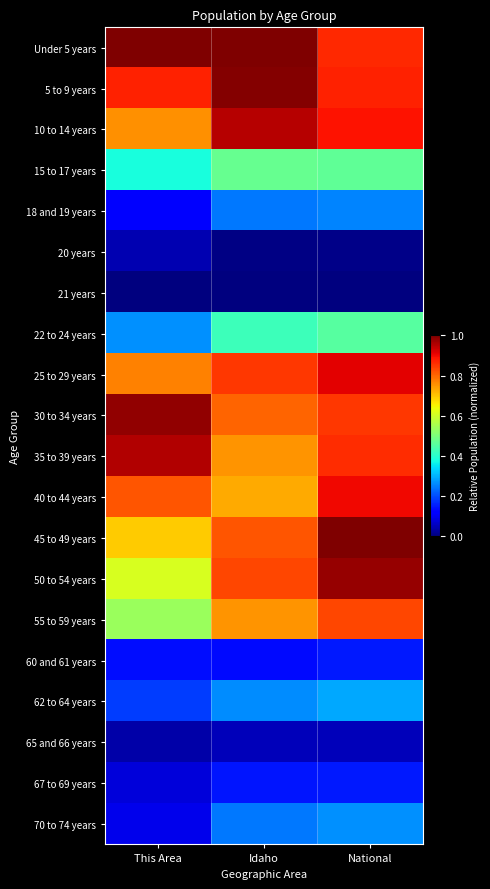

Reading left to right, list all the values displayed in this chart.

Under 5 years: This Area=1.0	Idaho=1.0	National=0.9
5 to 9 years: This Area=0.9	Idaho=1.0	National=0.9
10 to 14 years: This Area=0.8	Idaho=1.0	National=0.9
15 to 17 years: This Area=0.4	Idaho=0.5	National=0.5
18 and 19 years: This Area=0.1	Idaho=0.2	National=0.3
20 years: This Area=0.0	Idaho=0.0	National=0.0
21 years: This Area=0.0	Idaho=0.0	National=0.0
22 to 24 years: This Area=0.3	Idaho=0.4	National=0.5
25 to 29 years: This Area=0.8	Idaho=0.8	National=0.9
30 to 34 years: This Area=1.0	Idaho=0.8	National=0.9
35 to 39 years: This Area=1.0	Idaho=0.8	National=0.9
40 to 44 years: This Area=0.8	Idaho=0.7	National=0.9
45 to 49 years: This Area=0.7	Idaho=0.8	National=1.0
50 to 54 years: This Area=0.6	Idaho=0.8	National=1.0
55 to 59 years: This Area=0.5	Idaho=0.8	National=0.8
60 and 61 years: This Area=0.1	Idaho=0.1	National=0.2
62 to 64 years: This Area=0.2	Idaho=0.3	National=0.3
65 and 66 years: This Area=0.0	Idaho=0.1	National=0.1
67 to 69 years: This Area=0.1	Idaho=0.1	National=0.2
70 to 74 years: This Area=0.1	Idaho=0.2	National=0.3